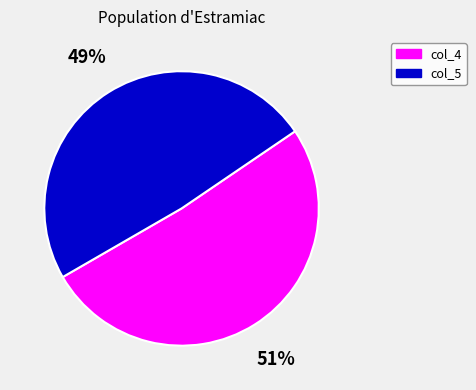

Do col_4 and col_5 together represent more than half of the pie?

Yes